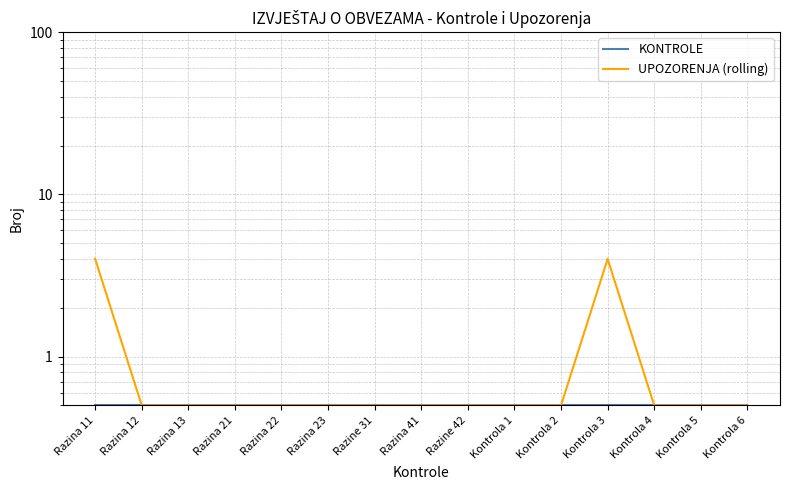

At which label is KONTROLE closest to 0?

Razina 11